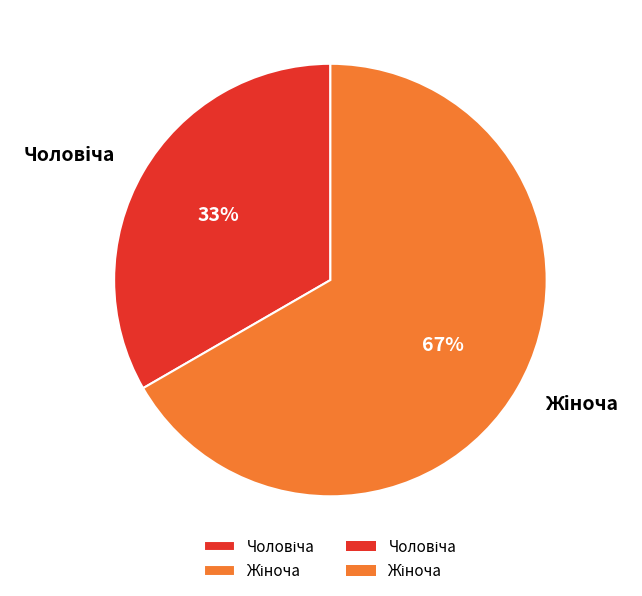

Is there any slice that represents more than half of the pie?

Yes